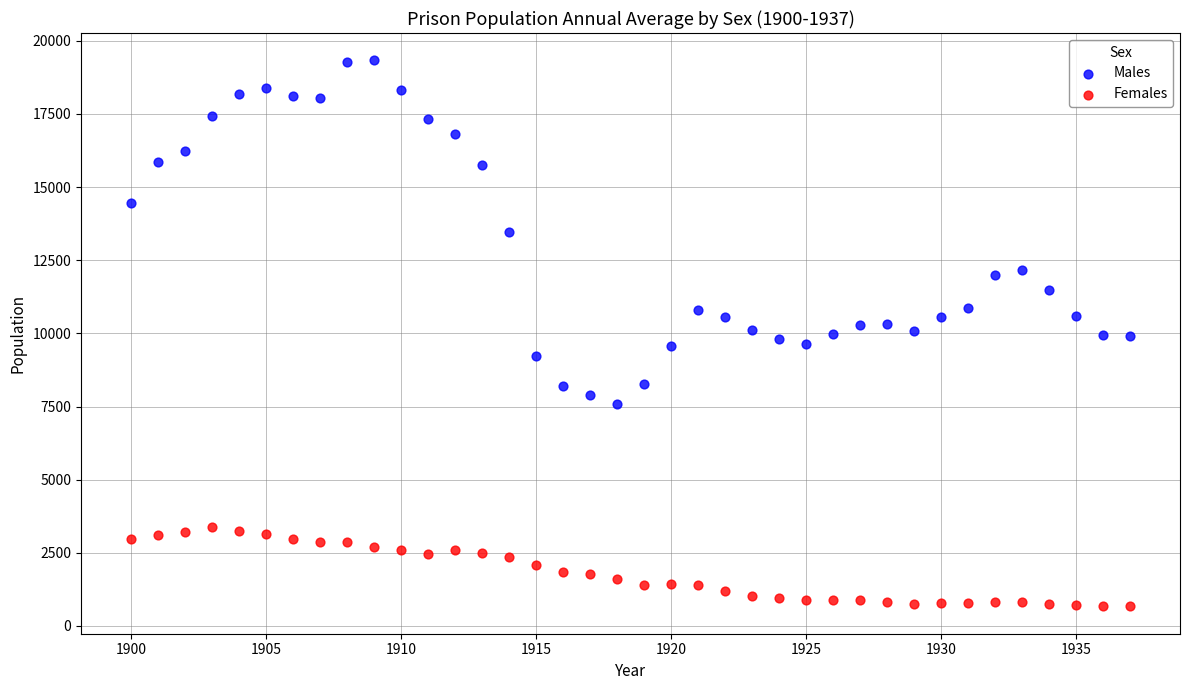

Which series reaches the maximum Y coordinate?

Males